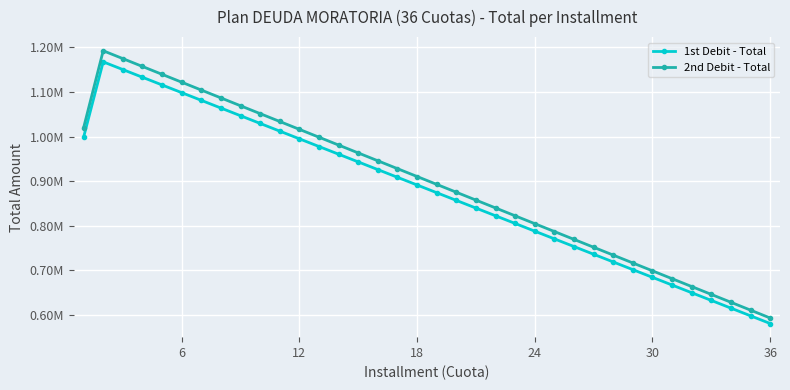

True or false: 2nd Debit - Total has more than 0 interior local peaks.

True